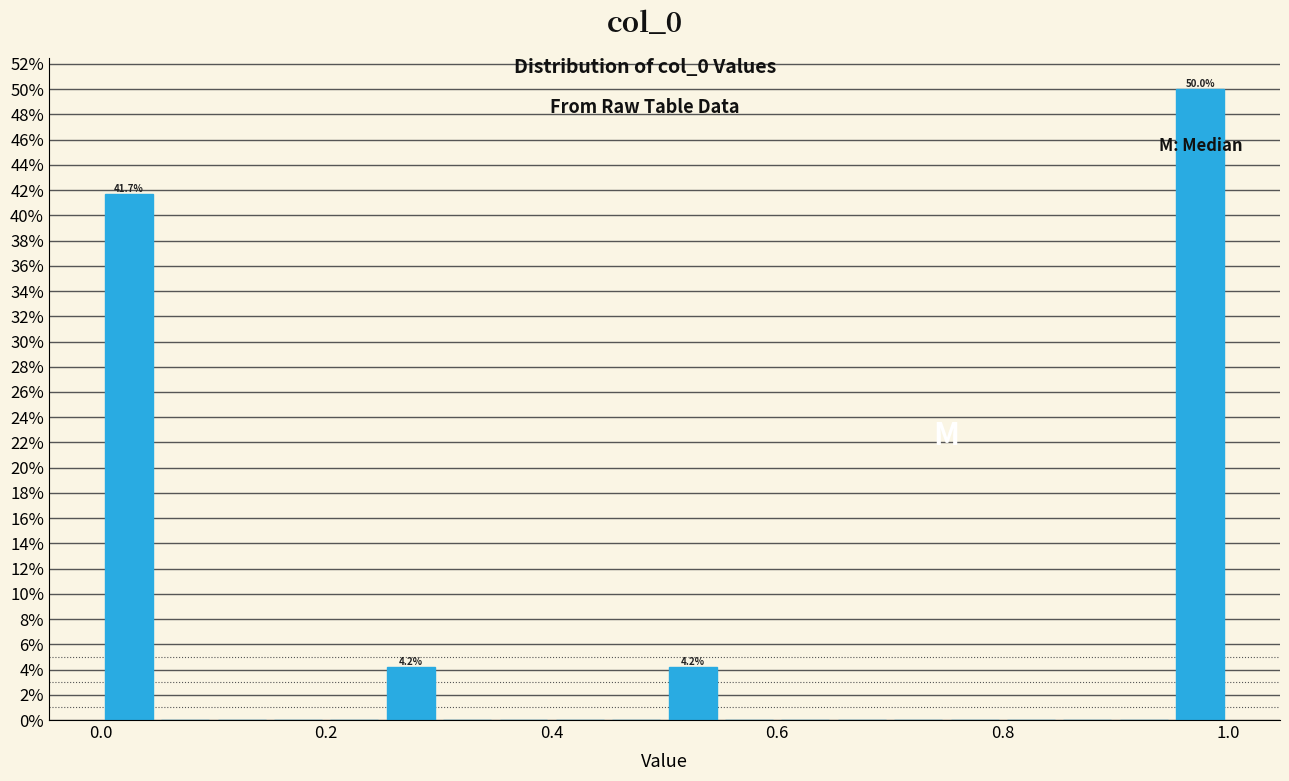

Read against the x-axis, roughly where is the centre of the tallest bar?

0.98